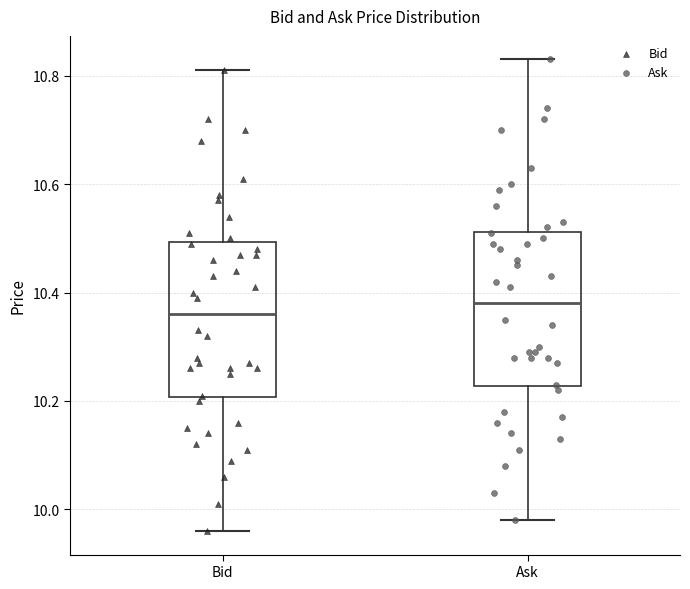

Where does the median line of the box for Ask sit on the y-axis? The values are not printed on the chart, so give them approximately, as read against the axis.

10.38